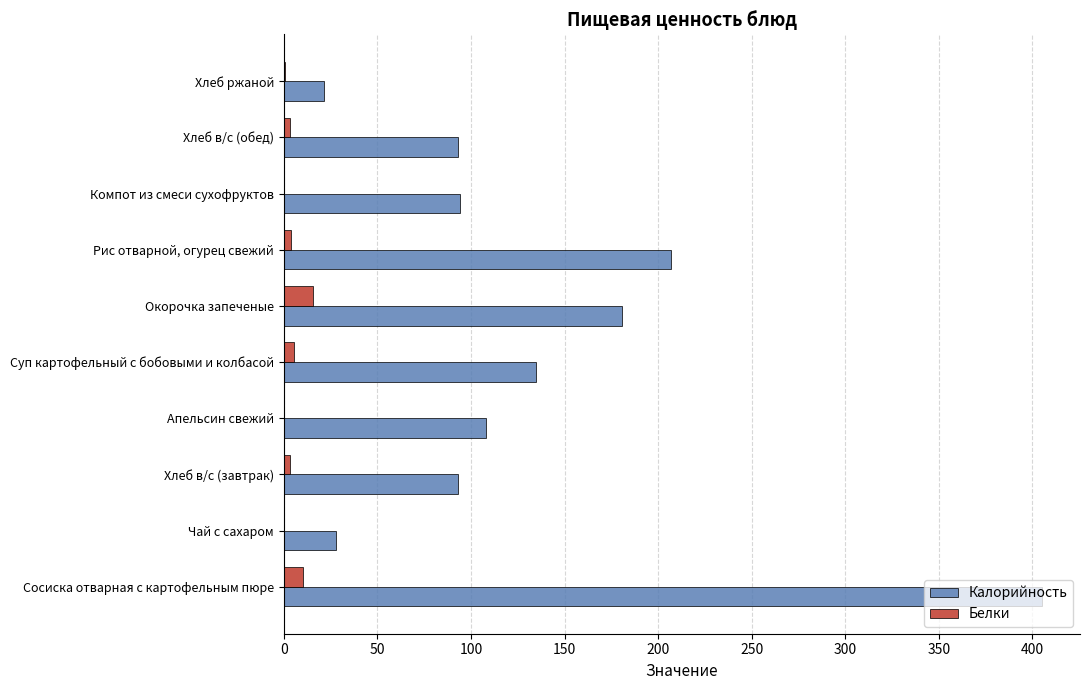

Which category has the highest value across all series?

Сосиска отварная с картофельным пюре